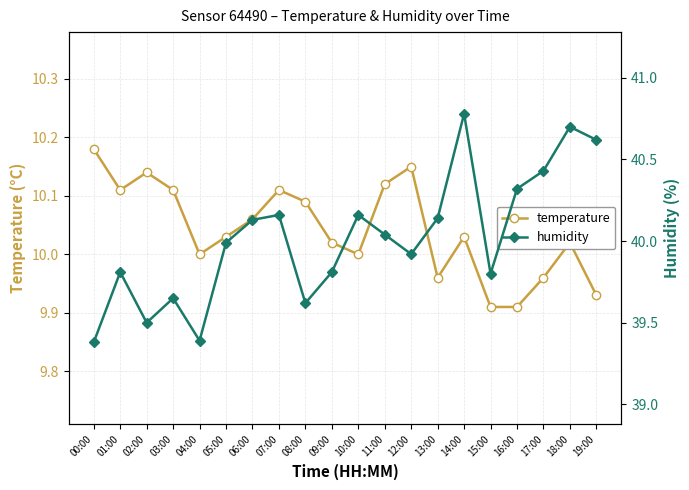

What is the spread (max minus min) of values at 17:00?

30.5